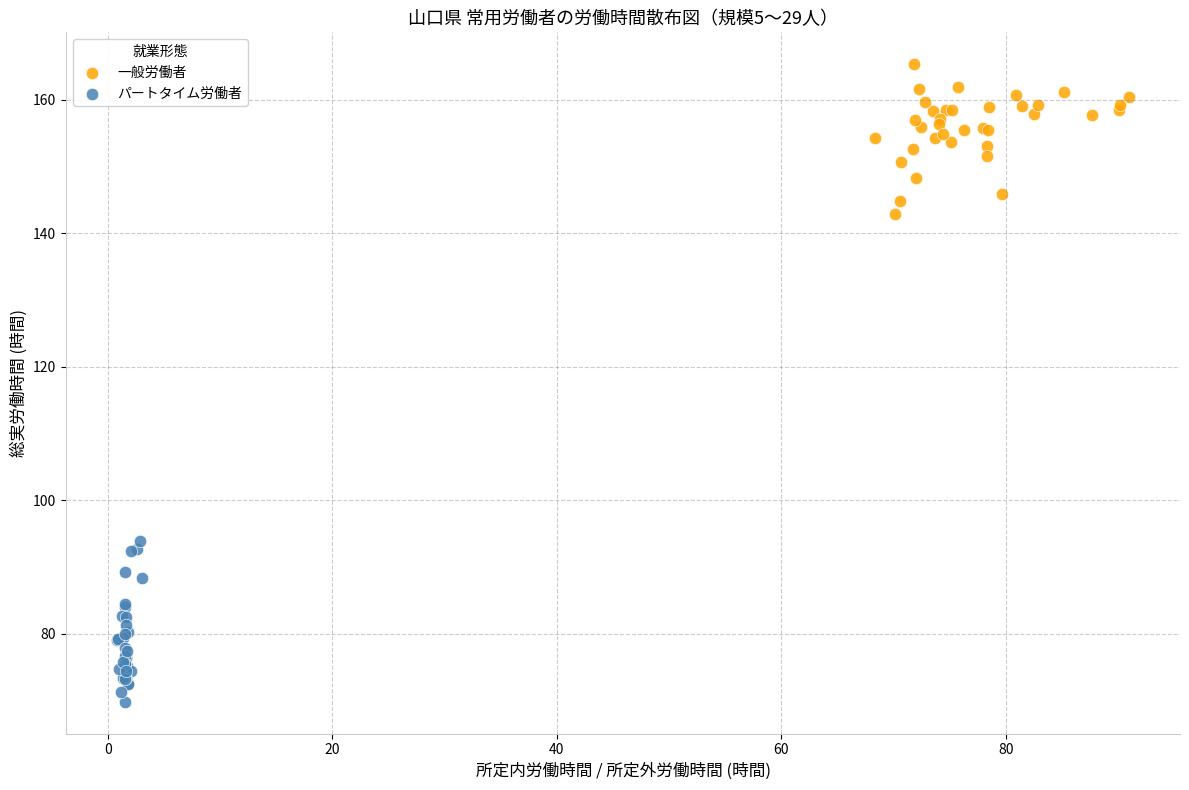

Which series contains the highest Y value?

一般労働者